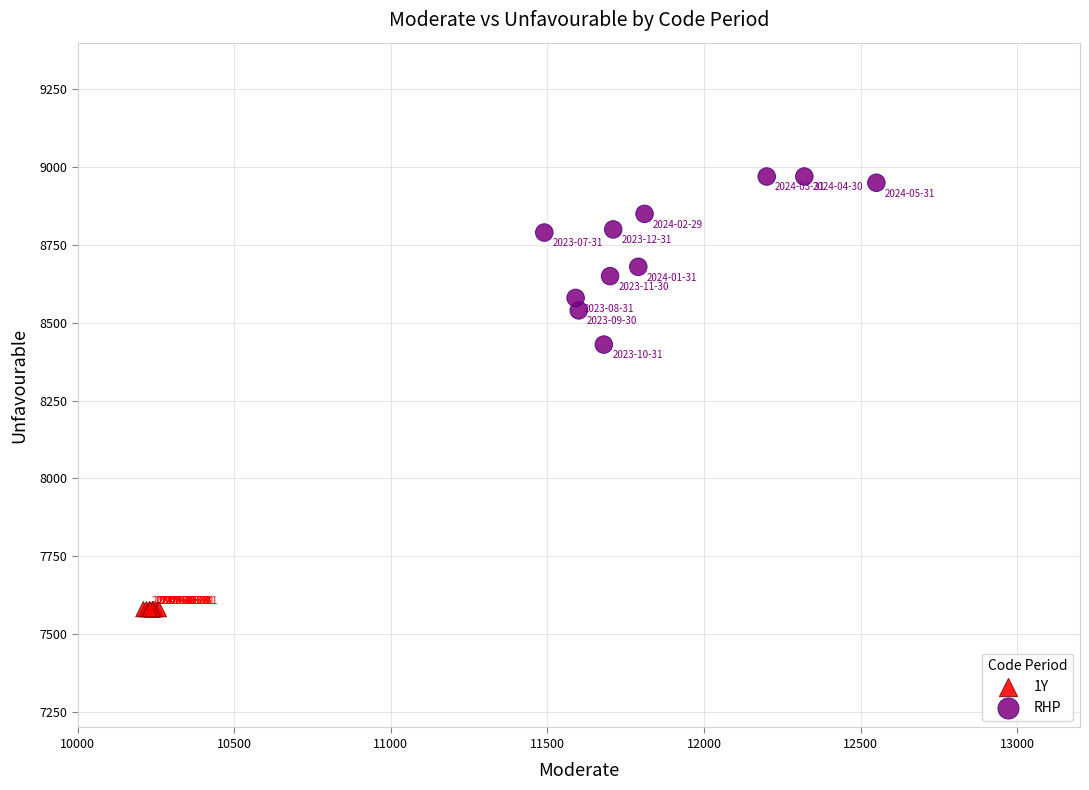

Which series reaches the maximum Y coordinate?

RHP